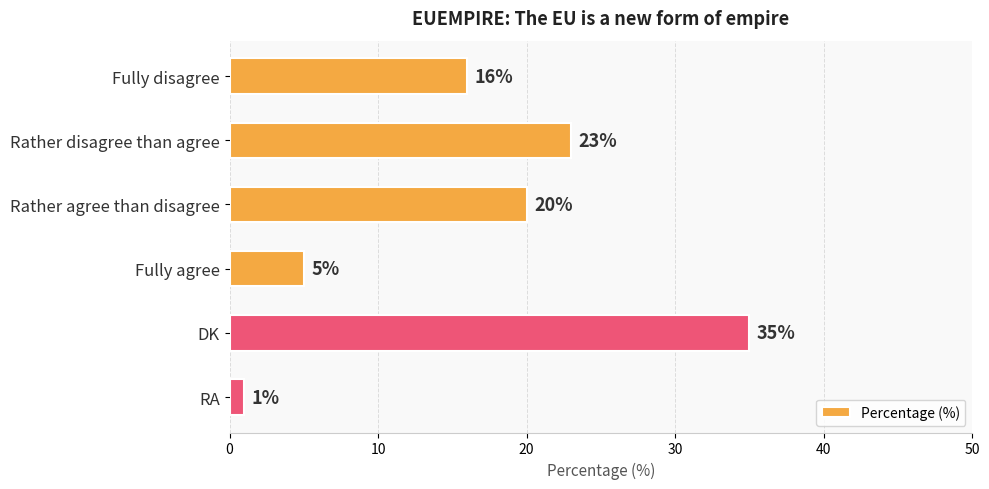

What is the difference between the values at Fully agree and Fully disagree?

11